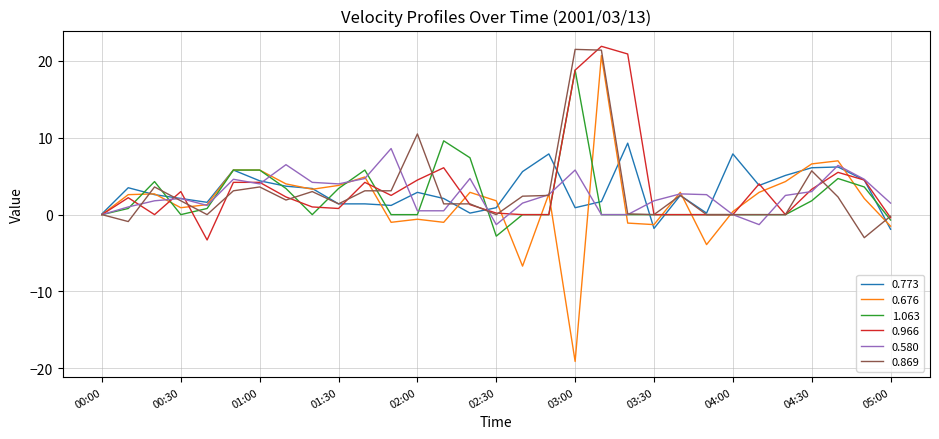

What is the maximum value shown in the chart?

21.9